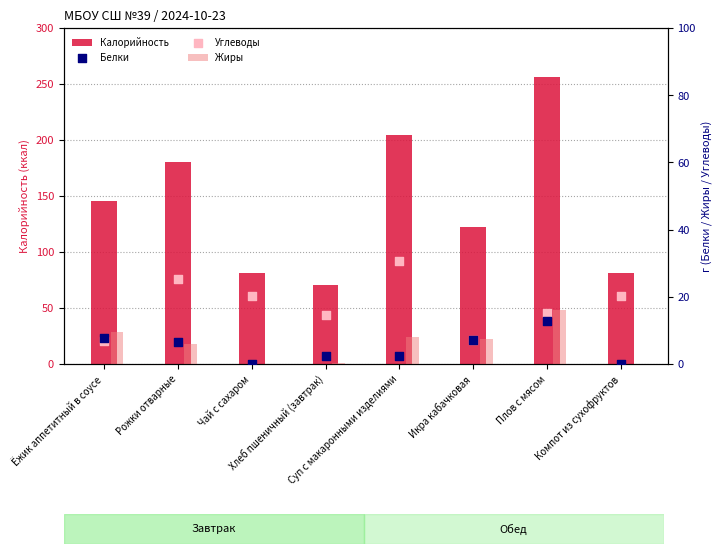

Which series has the widest spread of Y values?

Калорийность